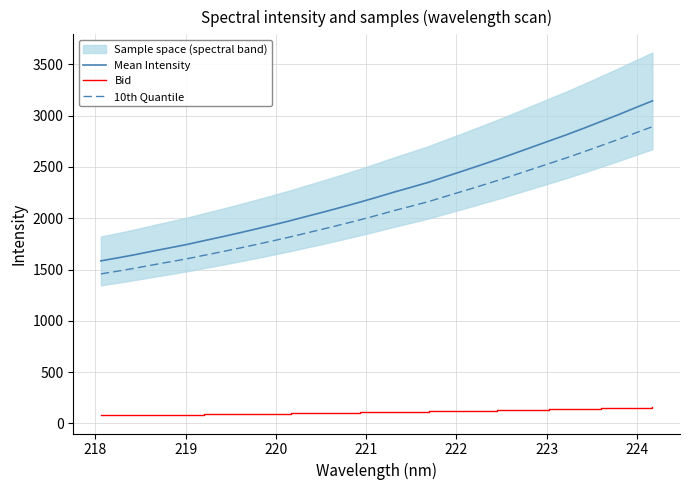

Rank the series by their maximum value, from highest to lowest.

Mean Intensity, 10th Quantile, Bid